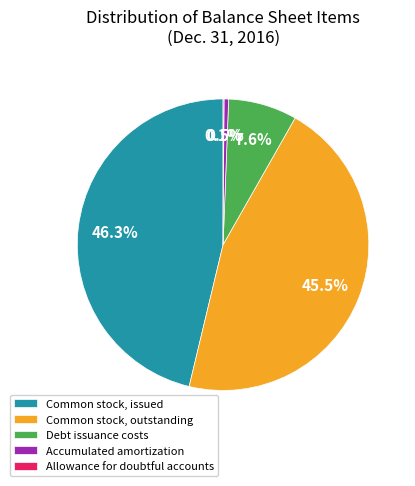

Approximately how many times larger is the value at Common stock, outstanding compared to Common stock, issued?

1.0